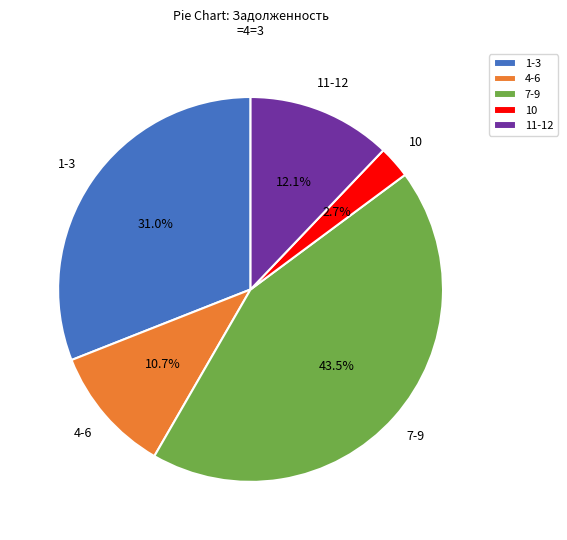

Approximately how many times larger is the value at 11-12 compared to 4-6?

1.1